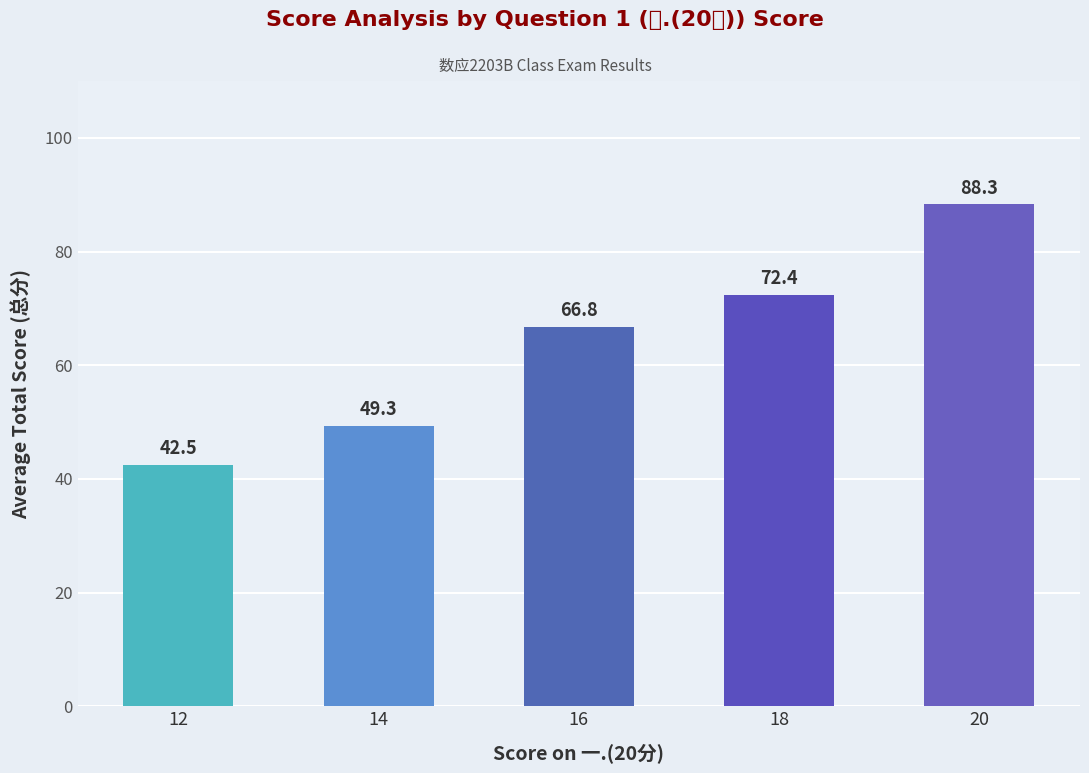

What is the difference between the second highest and minimum values?

29.9